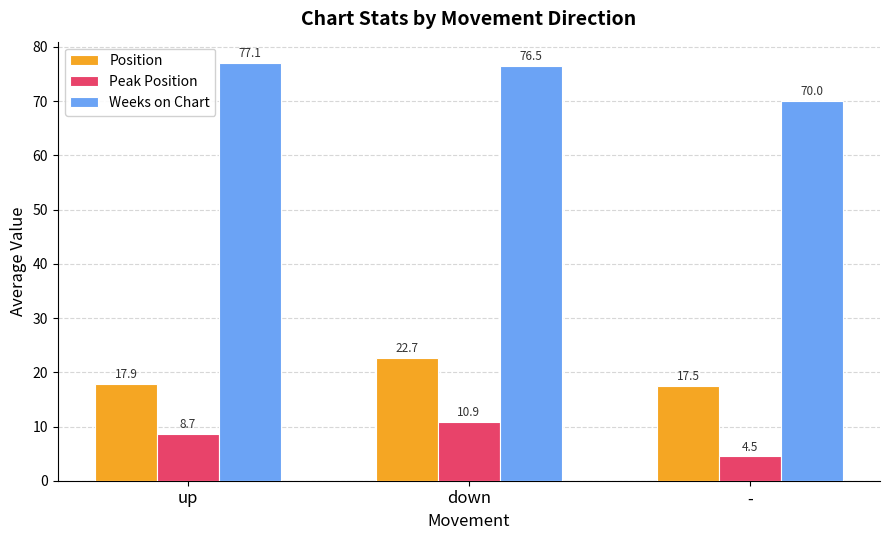

Where does the Peak Position series first go above 8?

up